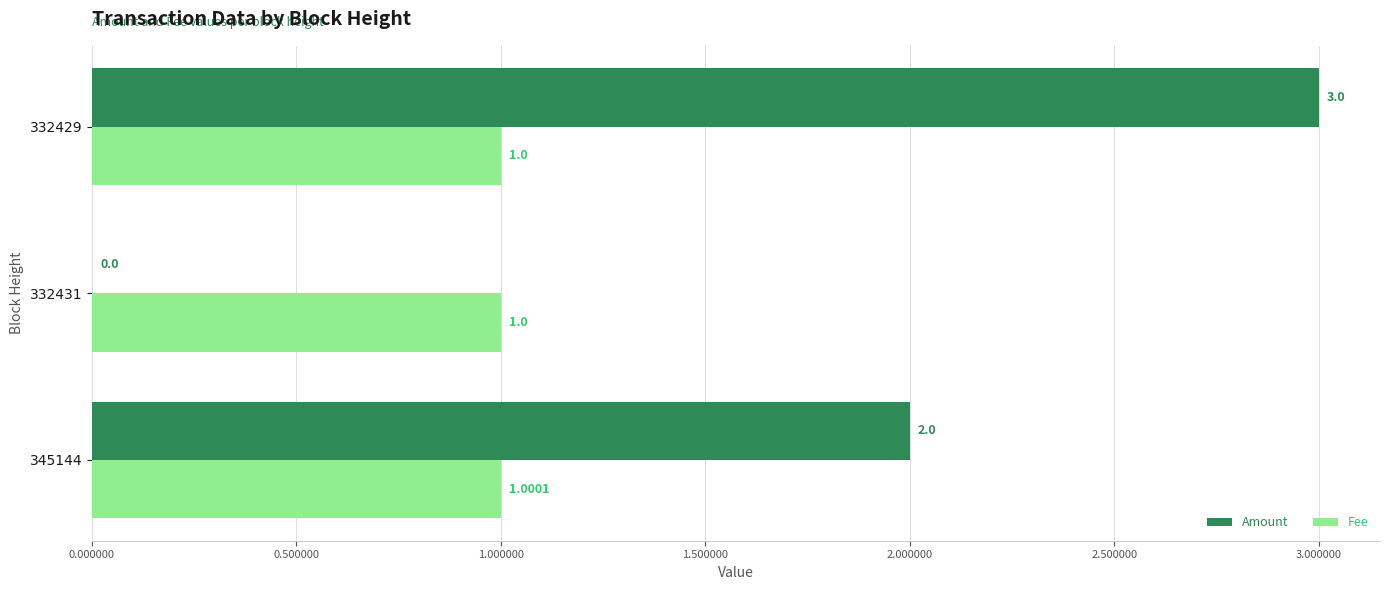

Which series has the largest total across all categories?

Amount